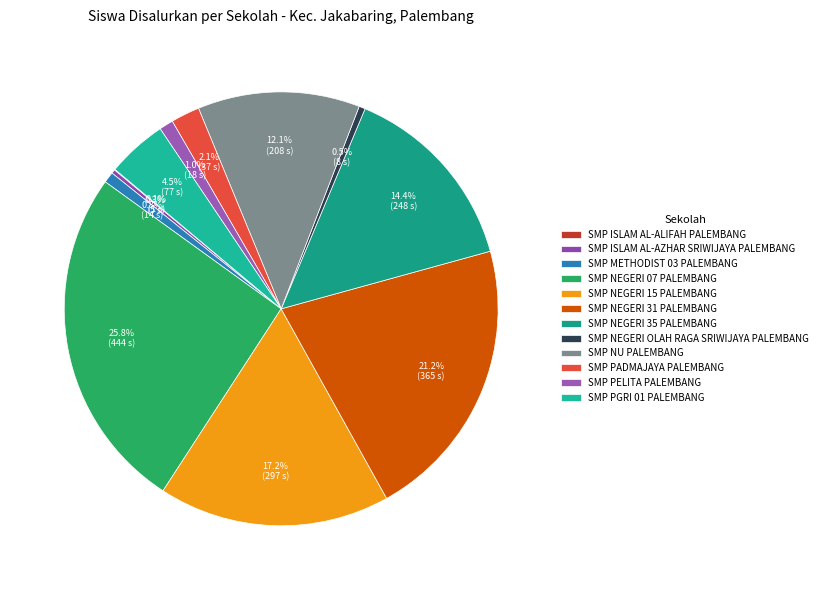

Which category has the biggest portion of the pie?

SMP NEGERI 07 PALEMBANG